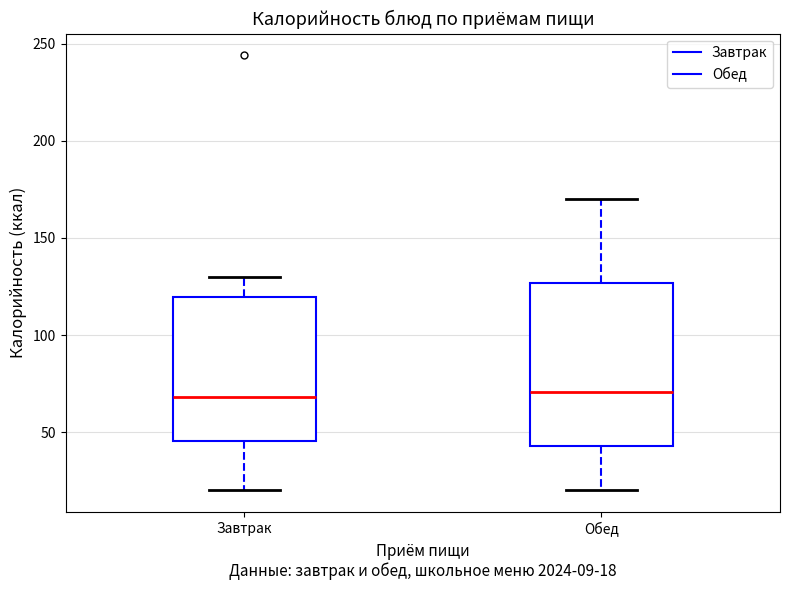

Where does the median line of the box for Обед sit on the y-axis? The values are not printed on the chart, so give them approximately, as read against the axis.

70